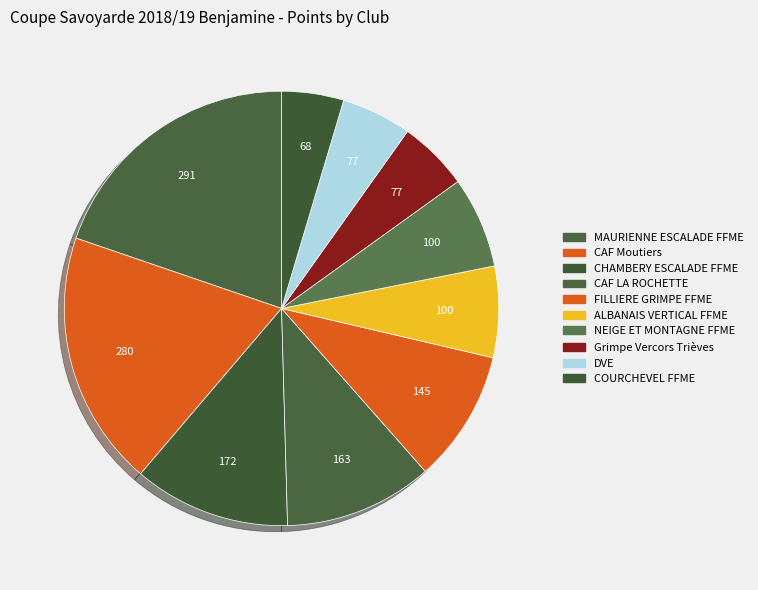

How many segments does this pie chart have?

10